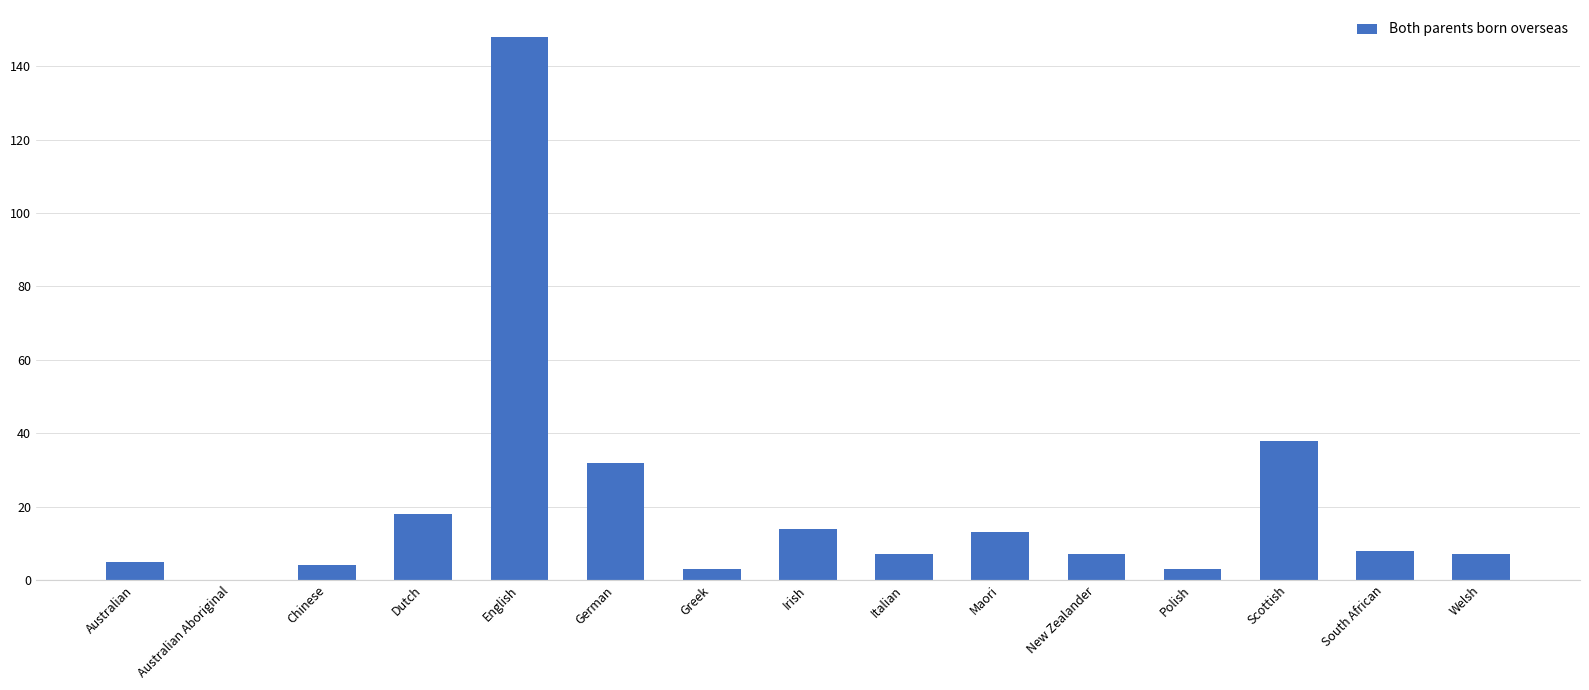

At which category does the chart reach its peak across all series?

English